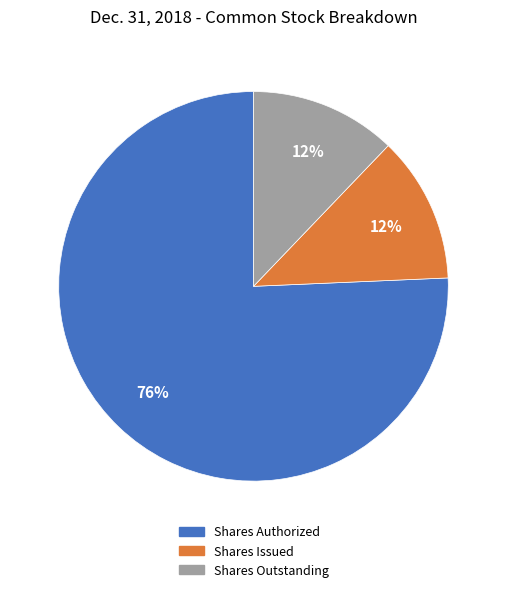

Does any single category account for the majority?

Yes